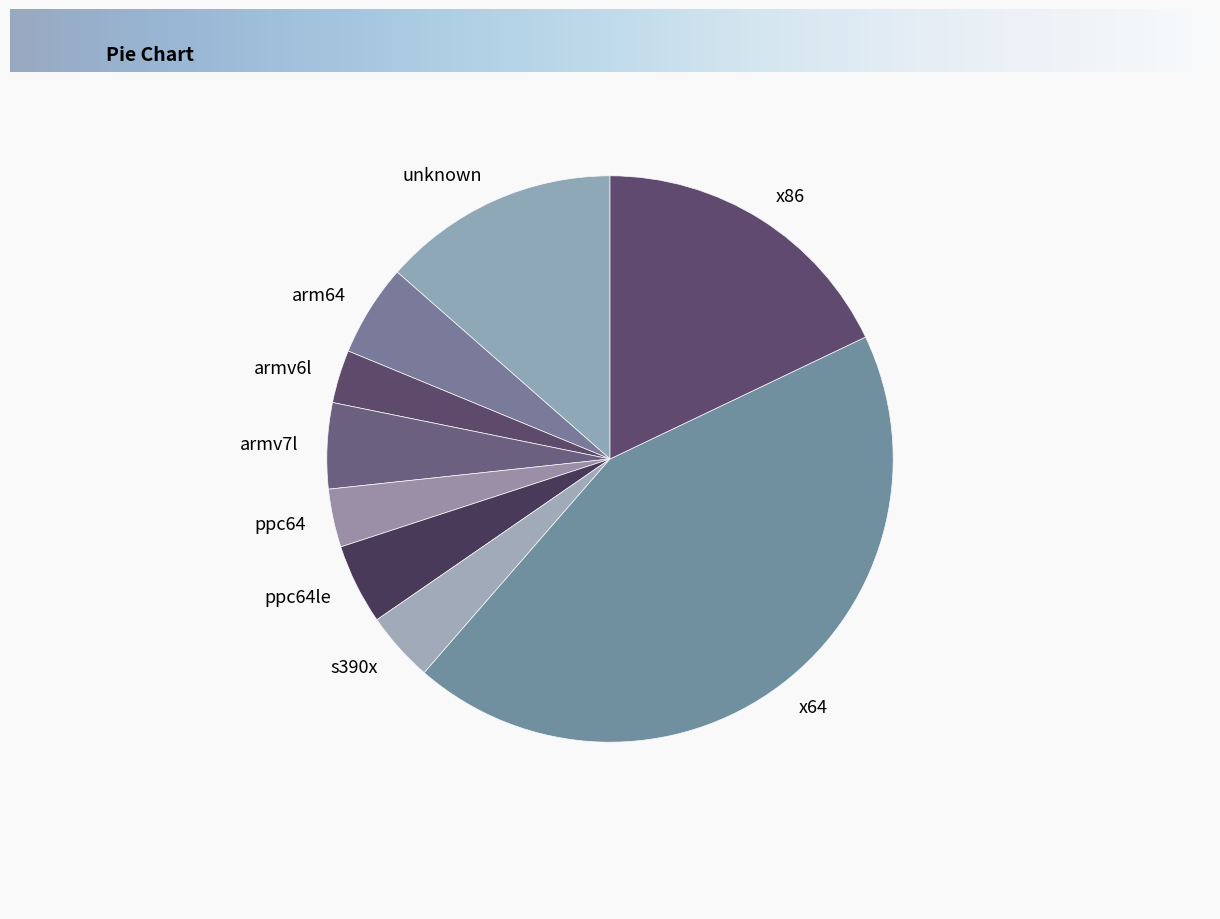

Do ppc64 and unknown together represent more than half of the pie?

No